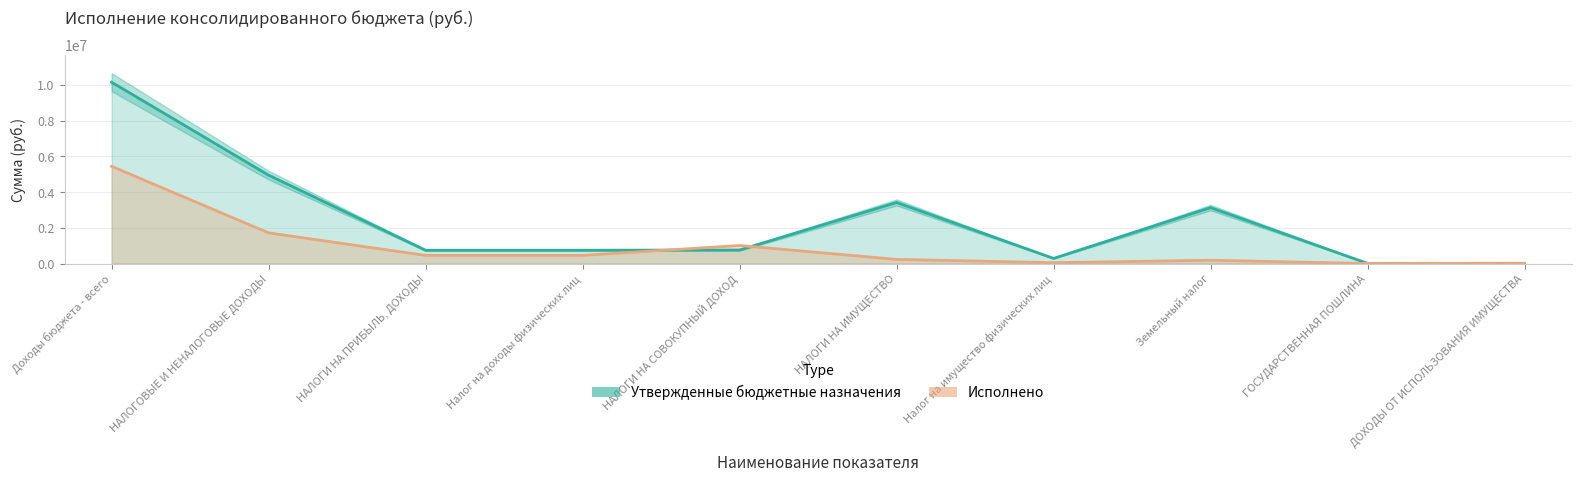

List the series in order of their overall mean, lowest first.

Исполнено, Утвержденные бюджетные назначения